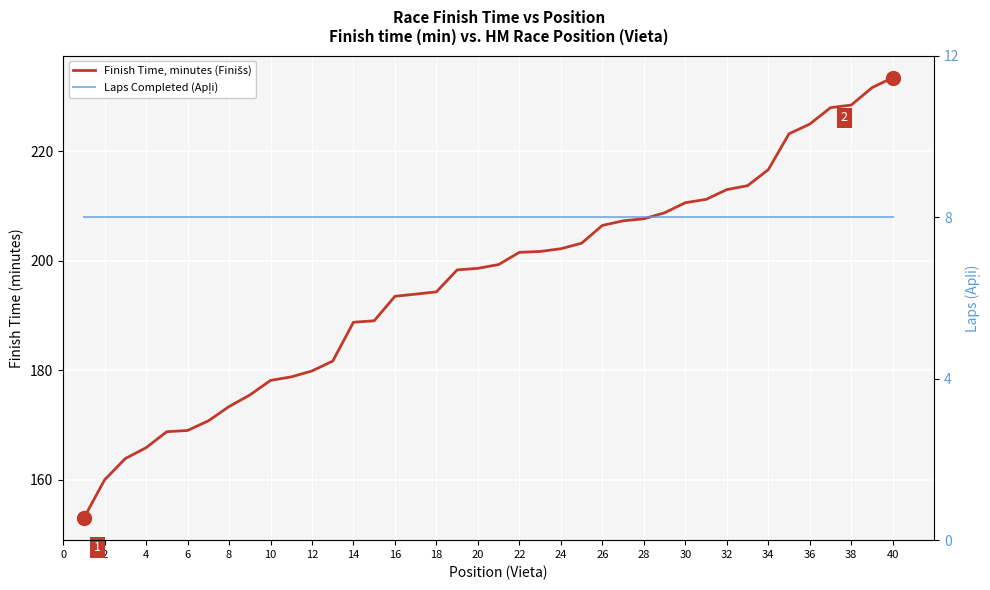

Which series has the largest range (max minus min)?

Finish Time, minutes (Finišs)